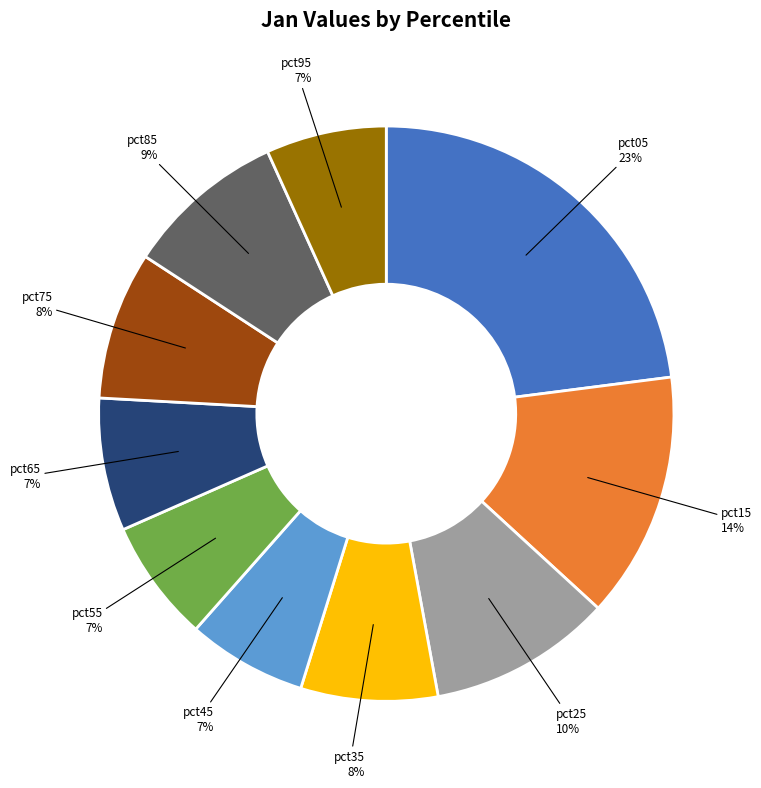

What is the largest slice in the pie chart?

pct05